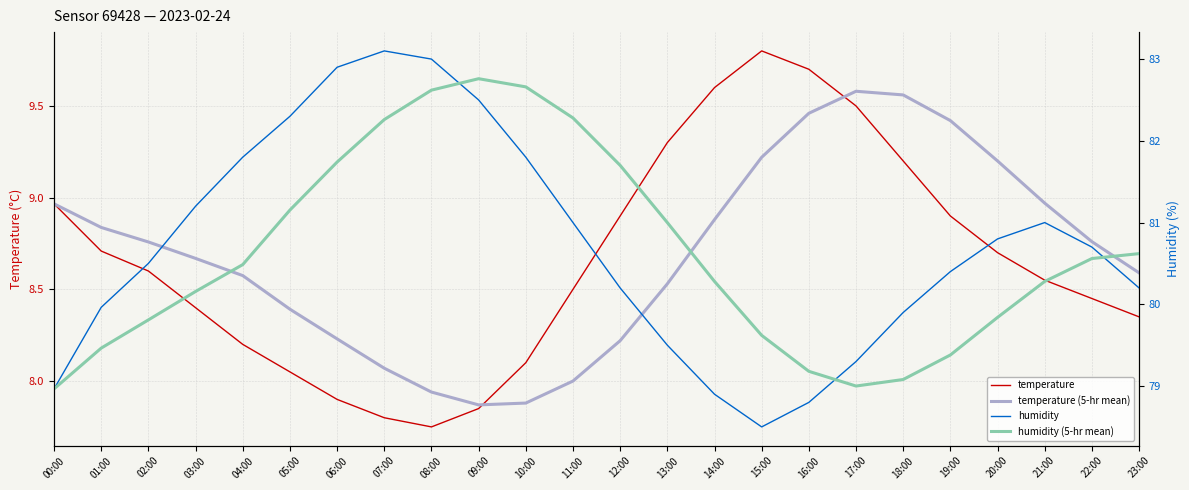

Reading left to right, list all the values displayed in this chart.

temperature: 9.0	8.7	8.6	8.4	8.2	8.1	7.9	7.8	7.8	7.8	8.1	8.5	8.9	9.3	9.6	9.8	9.7	9.5	9.2	8.9	8.7	8.6	8.4	8.3
temperature (5-hr mean): 9.0	8.8	8.8	8.7	8.6	8.4	8.2	8.1	7.9	7.9	7.9	8.0	8.2	8.5	8.9	9.2	9.5	9.6	9.6	9.4	9.2	9.0	8.8	8.6
humidity: 79.0	80.0	80.5	81.2	81.8	82.3	82.9	83.1	83.0	82.5	81.8	81.0	80.2	79.5	78.9	78.5	78.8	79.3	79.9	80.4	80.8	81.0	80.7	80.2
humidity (5-hr mean): 79.0	79.5	79.8	80.2	80.5	81.2	81.7	82.3	82.6	82.8	82.7	82.3	81.7	81.0	80.3	79.6	79.2	79.0	79.1	79.4	79.8	80.3	80.6	80.6